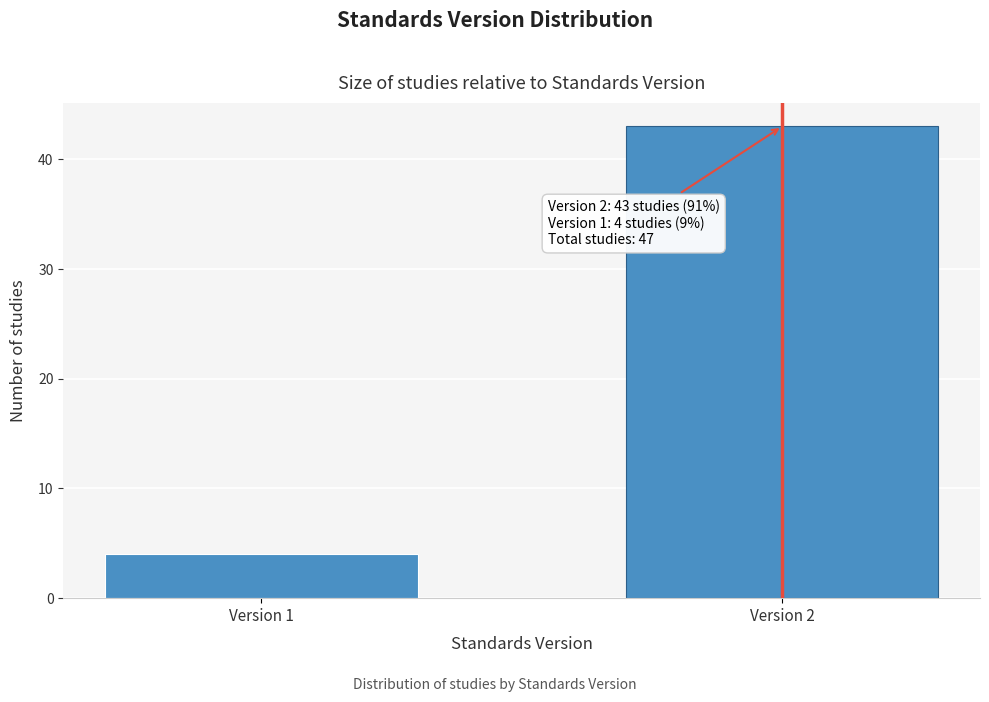

Reading left to right, what are all the values shown in this chart?

Version 1=4	Version 2=43